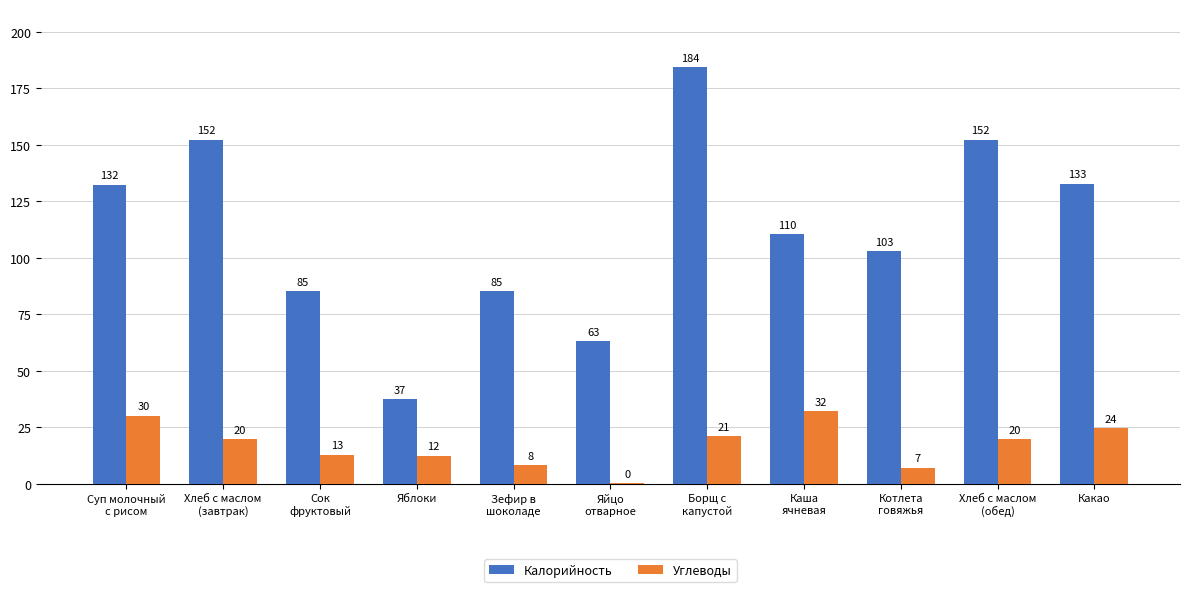

Which series has the largest total across all categories?

Калорийность